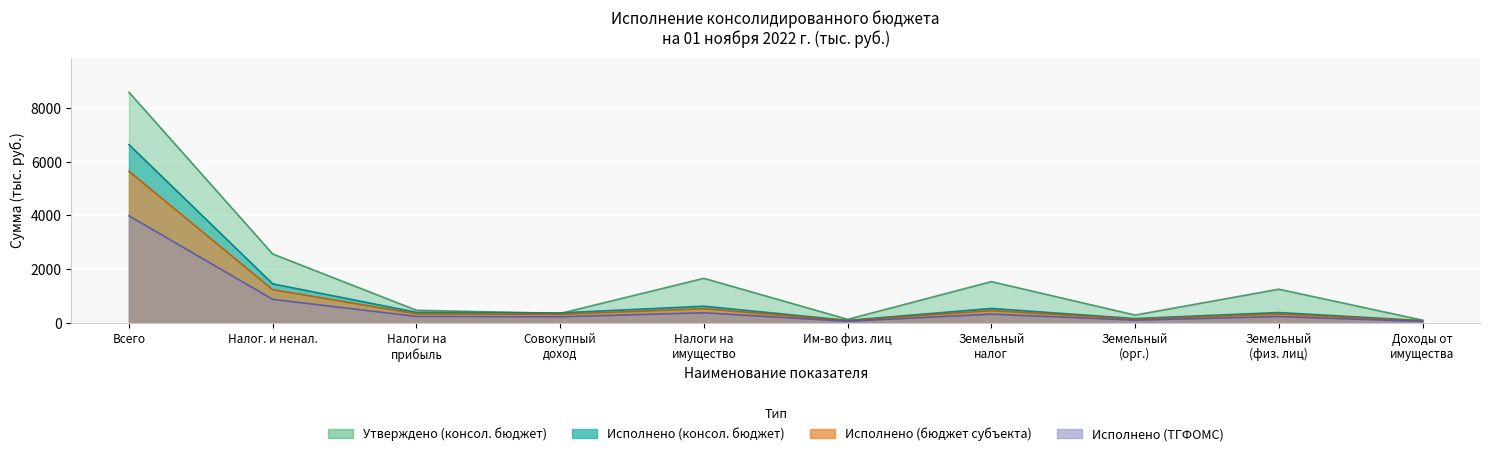

What is the total value across all series at Им-во физ. лиц?

327.0